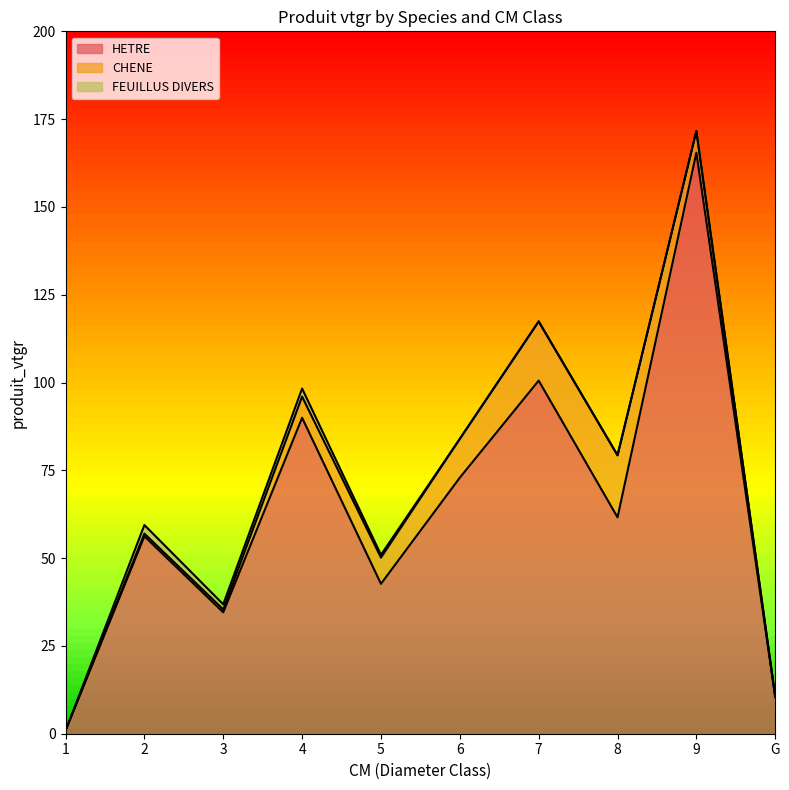

True or false: FEUILLUS DIVERS has more than 1 points higher than both neighbors.

True